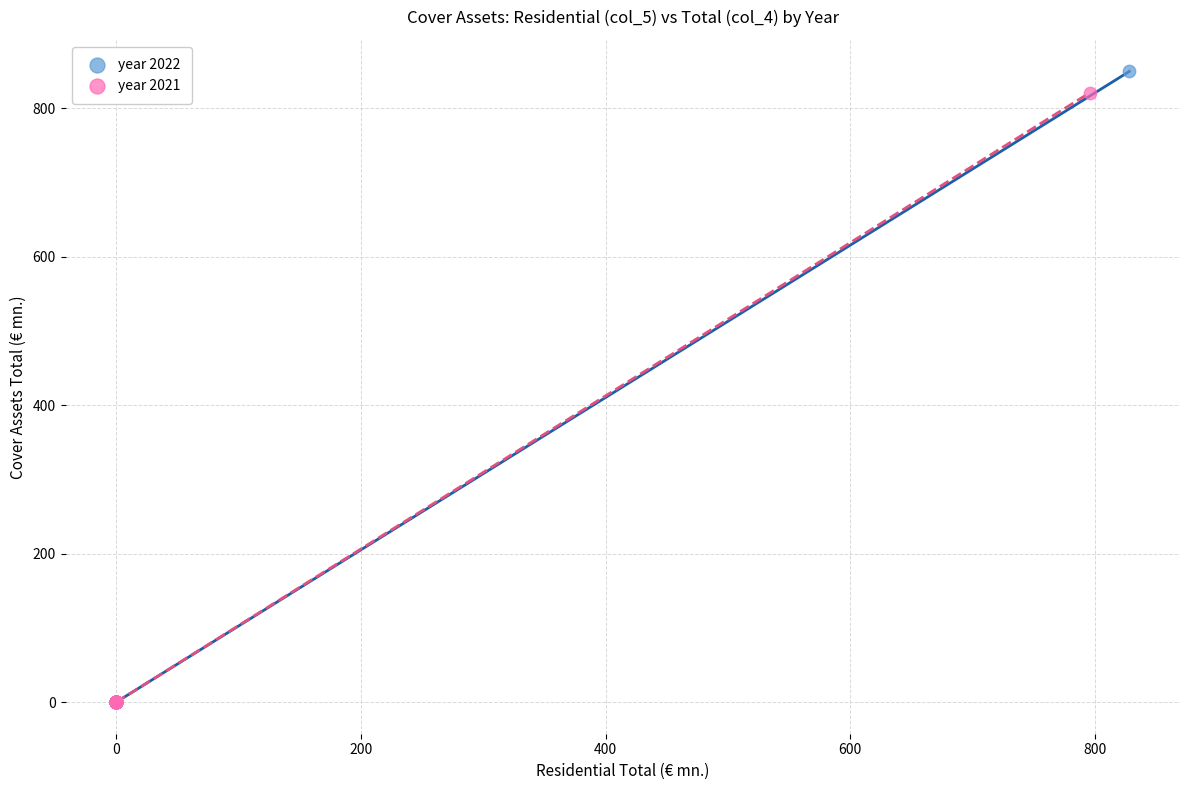

Which series has the largest Y range (max minus min)?

year 2022